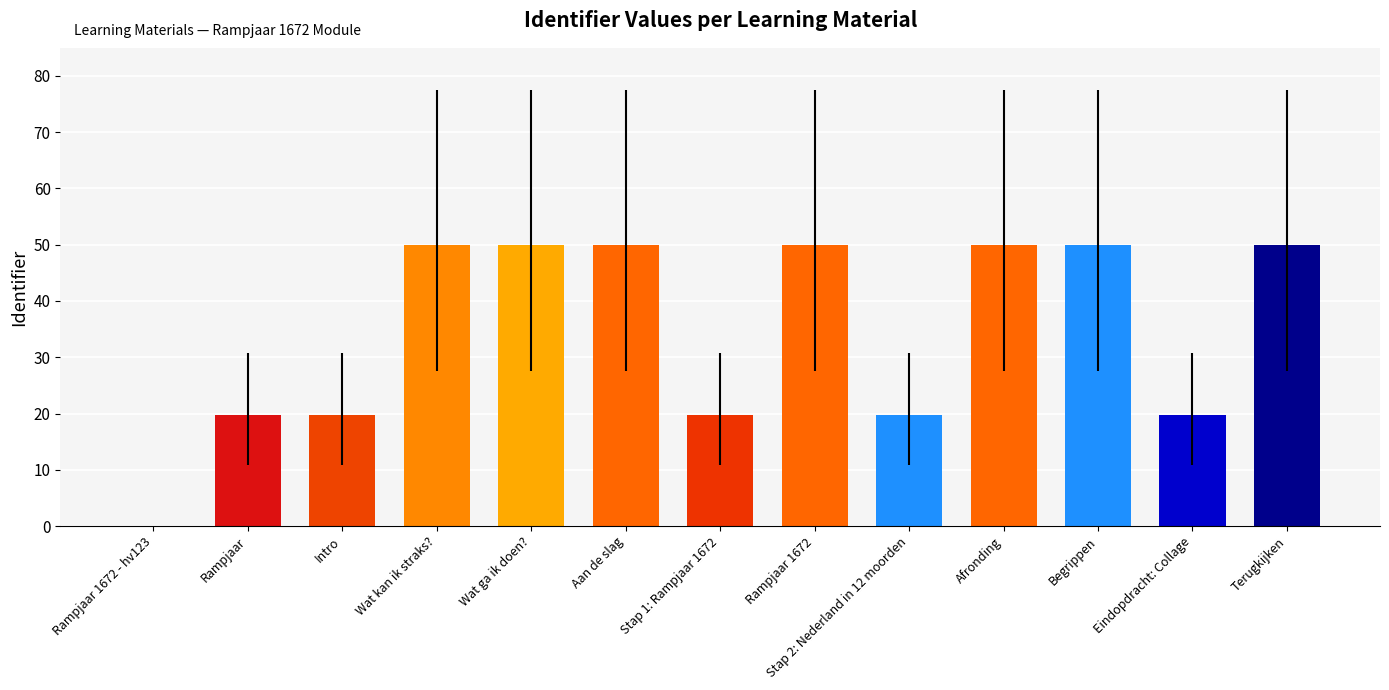

What is the ratio of the value at Rampjaar to the value at Afronding?

0.4